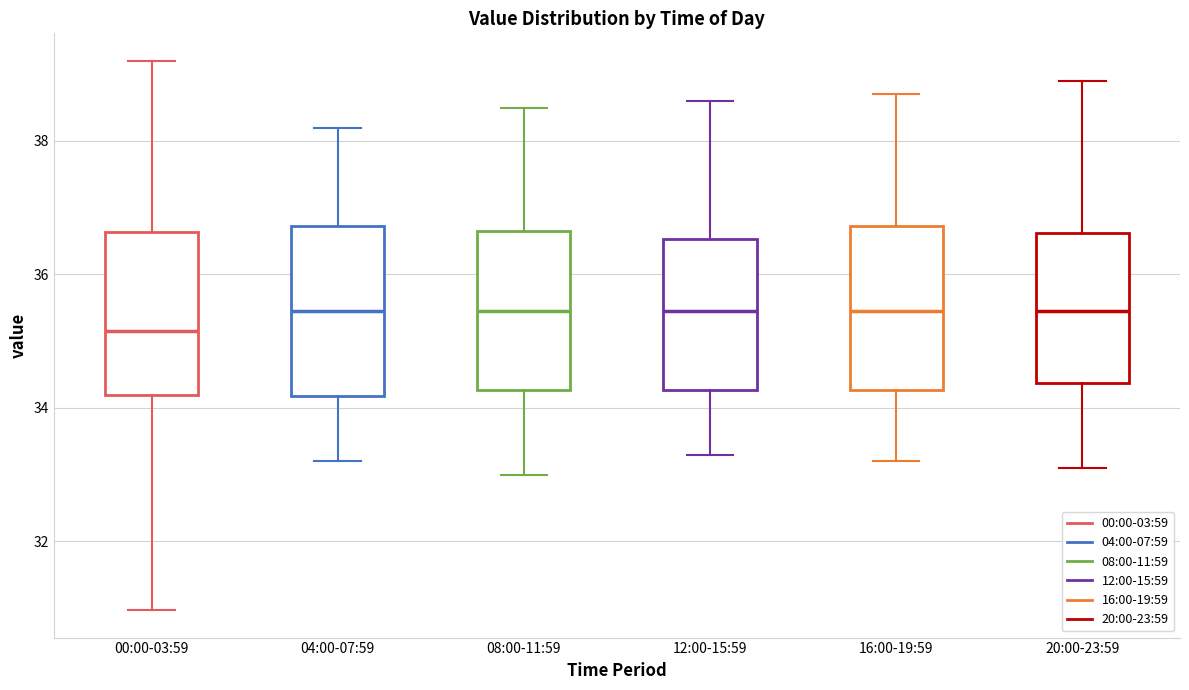

Reading left to right, read every box against the y-axis: the position of its median line, the range the box covers, and the ends of its whiskers. The values are not printed on the chart, so give them approximately, as read against the axis.

00:00-03:59: median 35.2, box 34.2 to 36.6, whiskers 31.0 to 39.2
04:00-07:59: median 35.4, box 34.2 to 36.8, whiskers 33.2 to 38.2
08:00-11:59: median 35.4, box 34.2 to 36.6, whiskers 33.0 to 38.6
12:00-15:59: median 35.4, box 34.2 to 36.6, whiskers 33.4 to 38.6
16:00-19:59: median 35.4, box 34.2 to 36.8, whiskers 33.2 to 38.8
20:00-23:59: median 35.4, box 34.4 to 36.6, whiskers 33.2 to 39.0